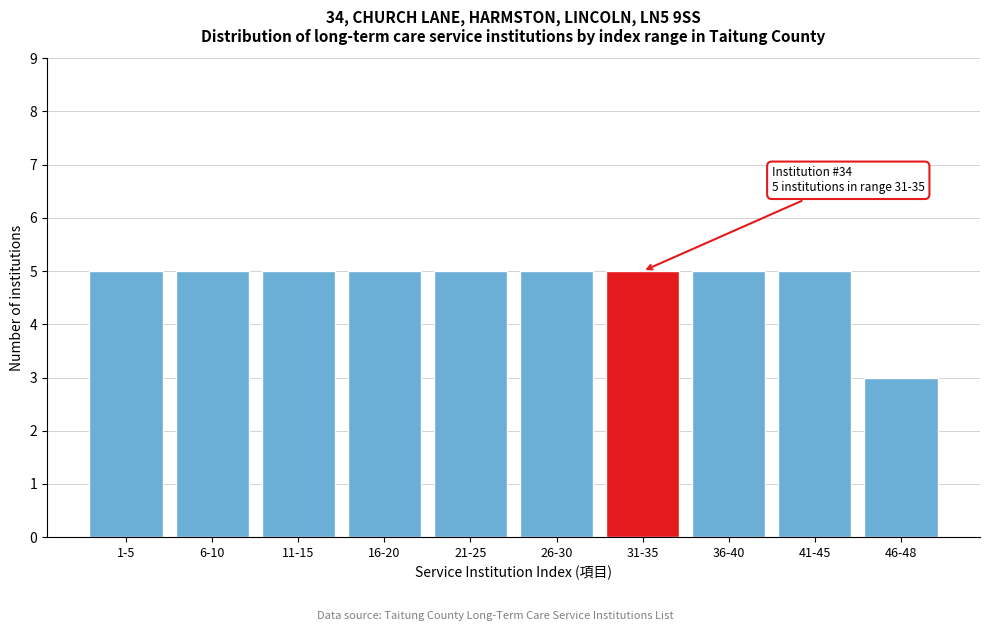

Reading right to left, extract all data points from this chart.

46-48=3	41-45=5	36-40=5	31-35=5	26-30=5	21-25=5	16-20=5	11-15=5	6-10=5	1-5=5